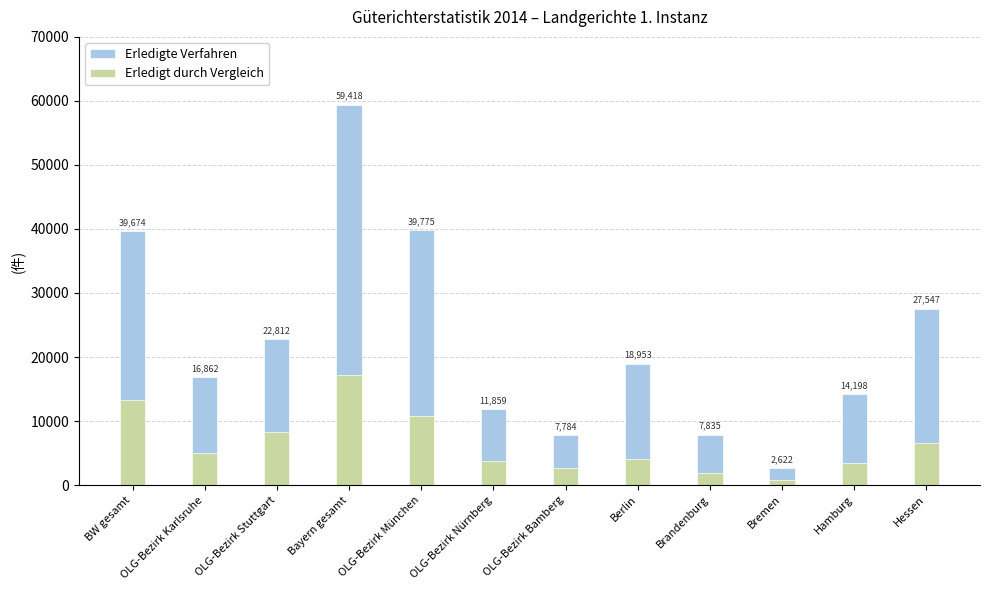

What is the label of the 7th bar from the left?

OLG-Bezirk Bamberg